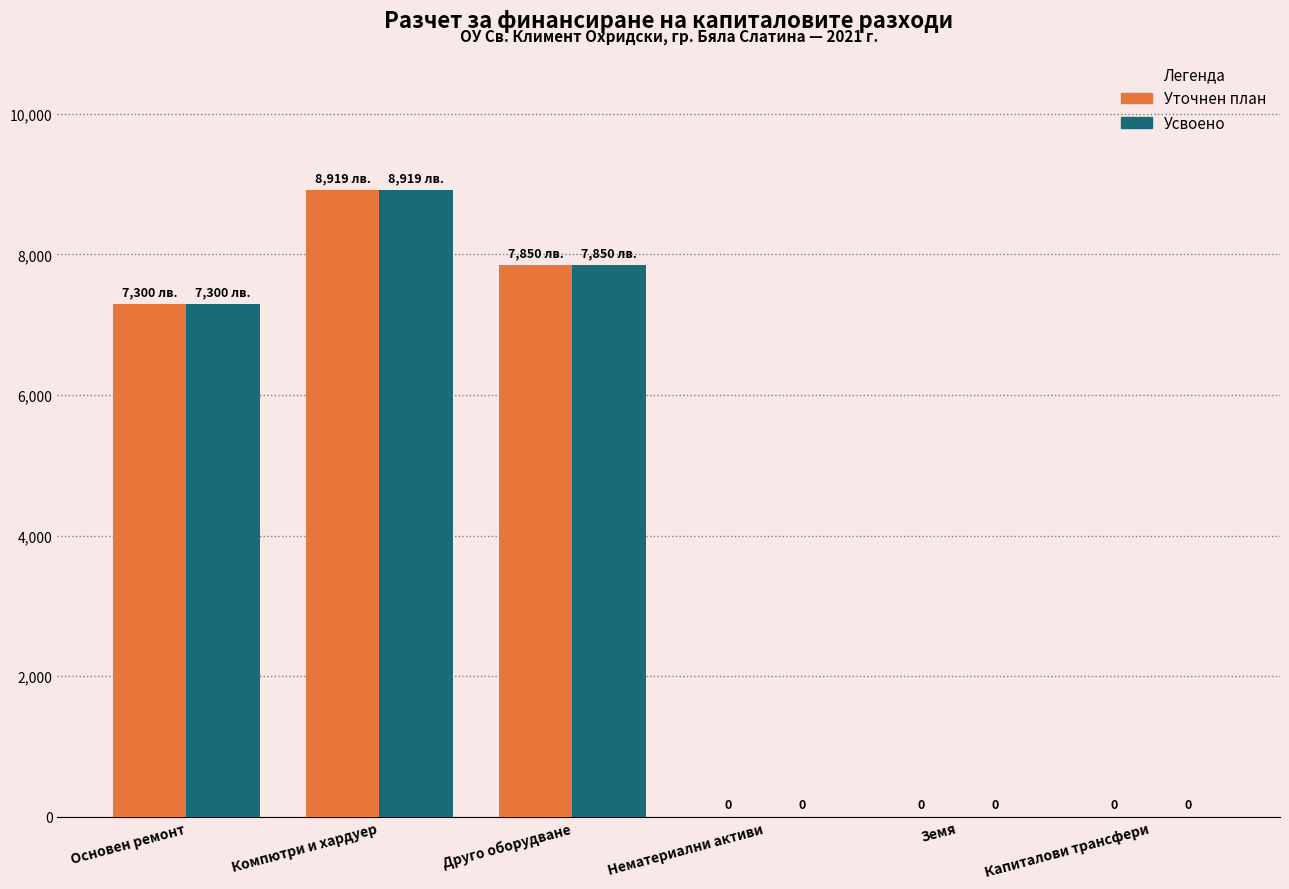

The Уточнен план series shows 8919 at Компютри и хардуер. True or false?

True